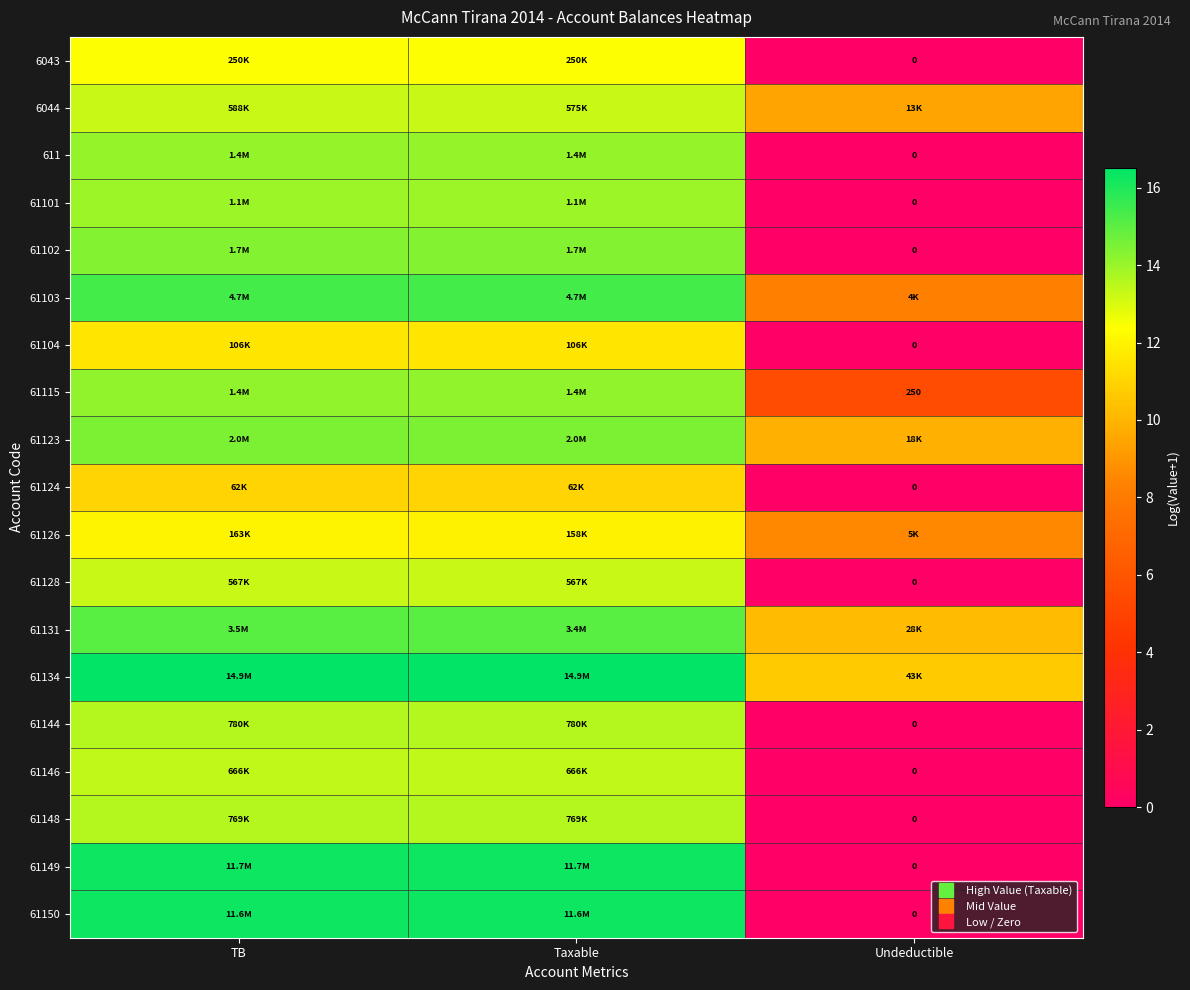

At which label does 61148 first exceed 13?

TB